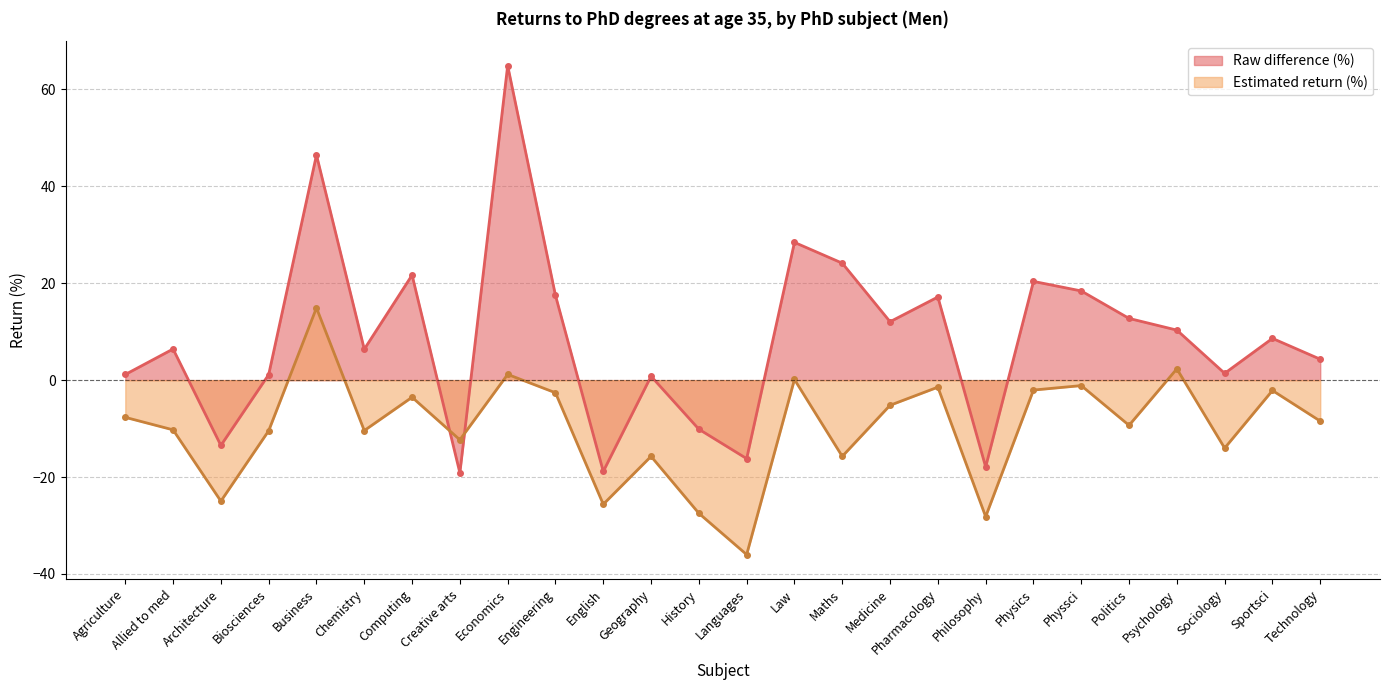

What is the smallest value displayed?

-36.0